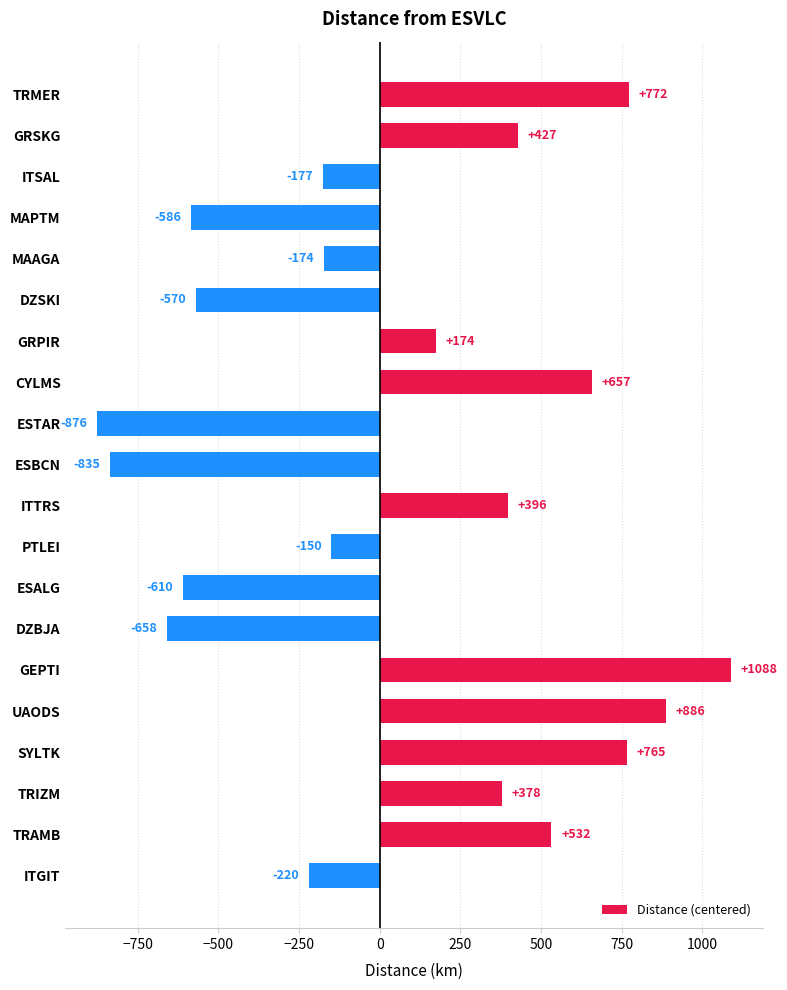

What is the sum of all values?

1219